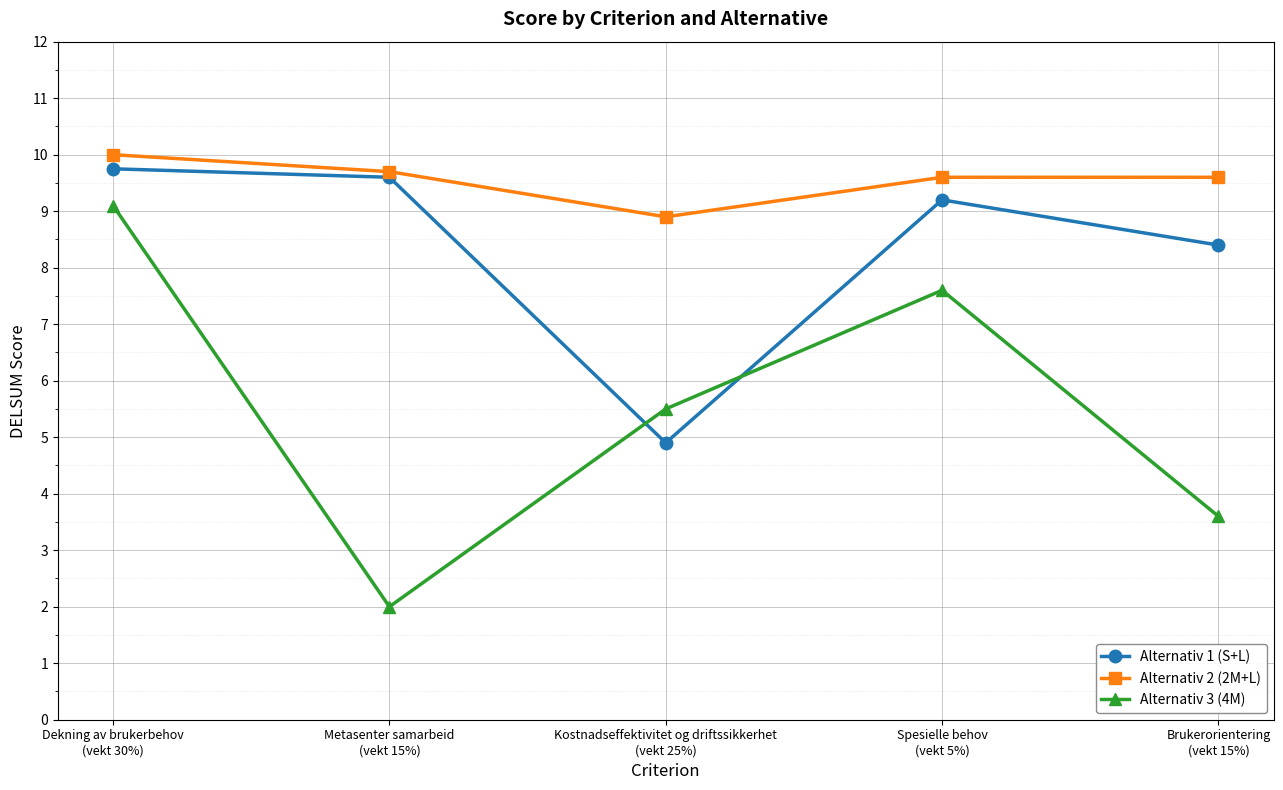

What is the label of the 3rd point from the left?

Kostnadseffektivitet og driftssikkerhet
(vekt 25%)